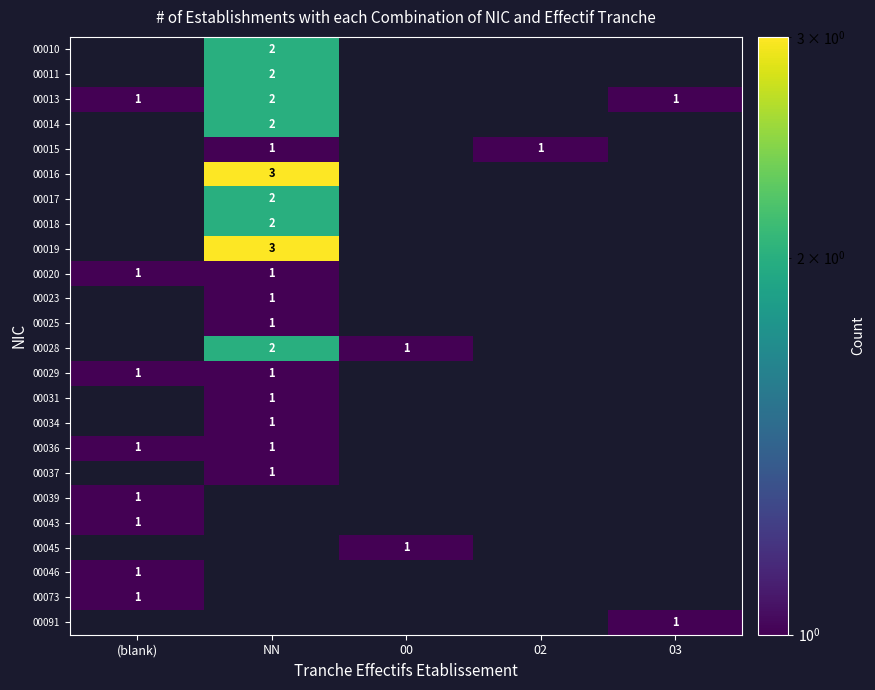

Is it true that 00015 equals 1 at 02?

True